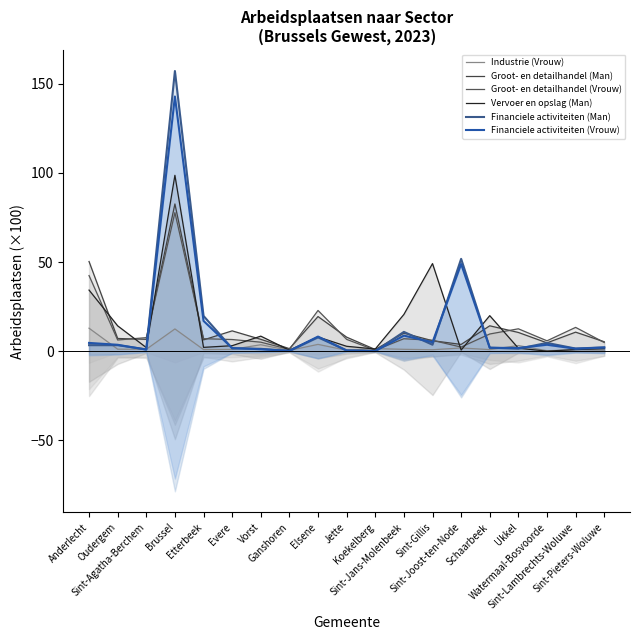

What is the difference between the maximum and minimum values in the Financiele activiteiten (Man) series?

157.0